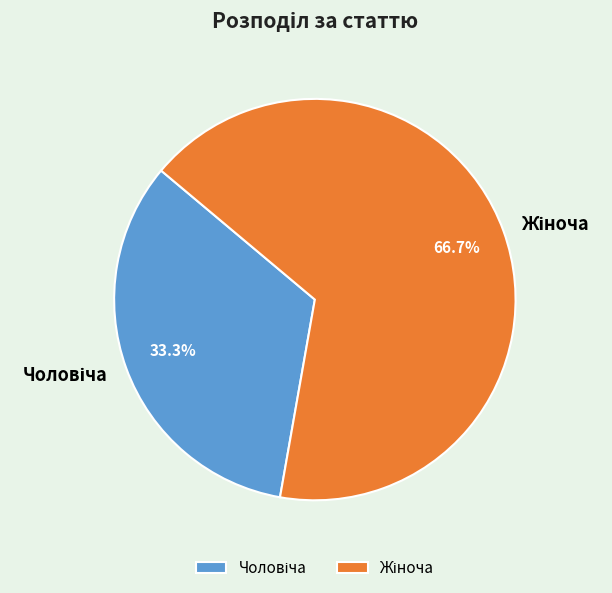

How many slices are in this pie chart?

2